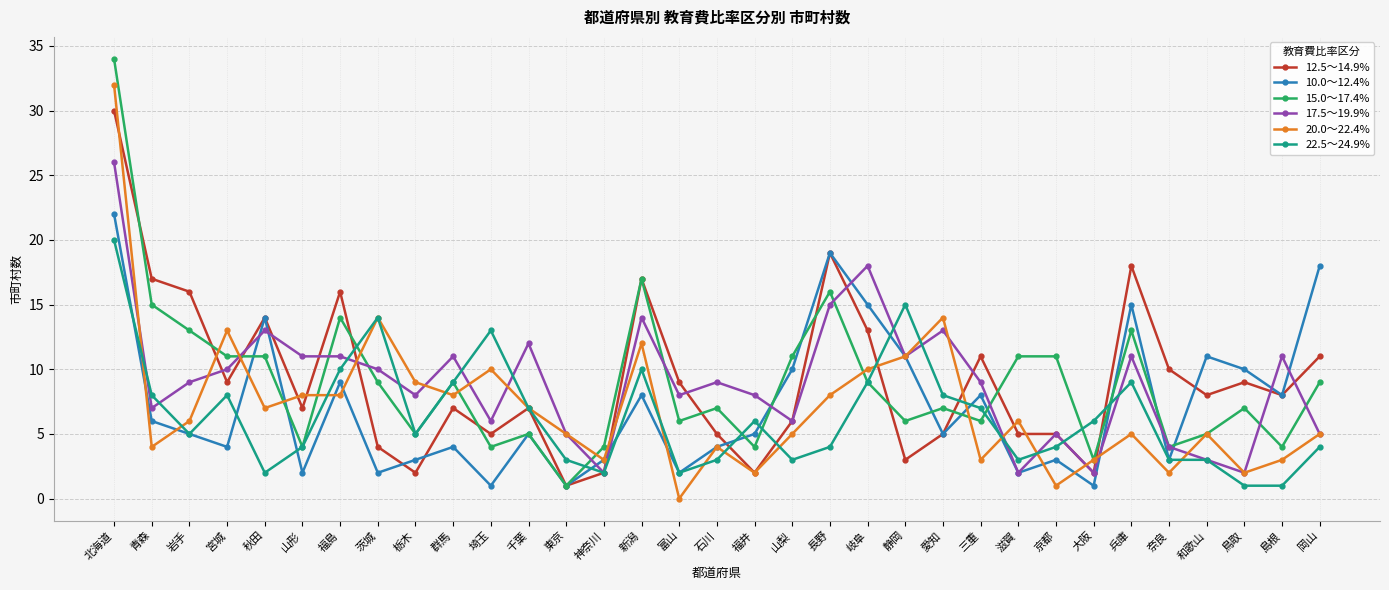

Reading left to right, list all the values displayed in this chart.

12.5～14.9%: 北海道=30	青森=17	岩手=16	宮城=9	秋田=14	山形=7	福島=16	茨城=4	栃木=2	群馬=7	埼玉=5	千葉=7	東京=1	神奈川=2	新潟=17	富山=9	石川=5	福井=2	山梨=6	長野=19	岐阜=13	静岡=3	愛知=5	三重=11	滋賀=5	京都=5	大阪=2	兵庫=18	奈良=10	和歌山=8	鳥取=9	島根=8	岡山=11
10.0～12.4%: 北海道=22	青森=6	岩手=5	宮城=4	秋田=14	山形=2	福島=9	茨城=2	栃木=3	群馬=4	埼玉=1	千葉=5	東京=1	神奈川=3	新潟=8	富山=2	石川=4	福井=5	山梨=10	長野=19	岐阜=15	静岡=11	愛知=5	三重=8	滋賀=2	京都=3	大阪=1	兵庫=15	奈良=3	和歌山=11	鳥取=10	島根=8	岡山=18
15.0～17.4%: 北海道=34	青森=15	岩手=13	宮城=11	秋田=11	山形=4	福島=14	茨城=9	栃木=5	群馬=9	埼玉=4	千葉=5	東京=1	神奈川=4	新潟=17	富山=6	石川=7	福井=4	山梨=11	長野=16	岐阜=9	静岡=6	愛知=7	三重=6	滋賀=11	京都=11	大阪=3	兵庫=13	奈良=4	和歌山=5	鳥取=7	島根=4	岡山=9
17.5～19.9%: 北海道=26	青森=7	岩手=9	宮城=10	秋田=13	山形=11	福島=11	茨城=10	栃木=8	群馬=11	埼玉=6	千葉=12	東京=5	神奈川=2	新潟=14	富山=8	石川=9	福井=8	山梨=6	長野=15	岐阜=18	静岡=11	愛知=13	三重=9	滋賀=2	京都=5	大阪=2	兵庫=11	奈良=4	和歌山=3	鳥取=2	島根=11	岡山=5
20.0～22.4%: 北海道=32	青森=4	岩手=6	宮城=13	秋田=7	山形=8	福島=8	茨城=14	栃木=9	群馬=8	埼玉=10	千葉=7	東京=5	神奈川=3	新潟=12	富山=0	石川=4	福井=2	山梨=5	長野=8	岐阜=10	静岡=11	愛知=14	三重=3	滋賀=6	京都=1	大阪=3	兵庫=5	奈良=2	和歌山=5	鳥取=2	島根=3	岡山=5
22.5～24.9%: 北海道=20	青森=8	岩手=5	宮城=8	秋田=2	山形=4	福島=10	茨城=14	栃木=5	群馬=9	埼玉=13	千葉=7	東京=3	神奈川=2	新潟=10	富山=2	石川=3	福井=6	山梨=3	長野=4	岐阜=9	静岡=15	愛知=8	三重=7	滋賀=3	京都=4	大阪=6	兵庫=9	奈良=3	和歌山=3	鳥取=1	島根=1	岡山=4